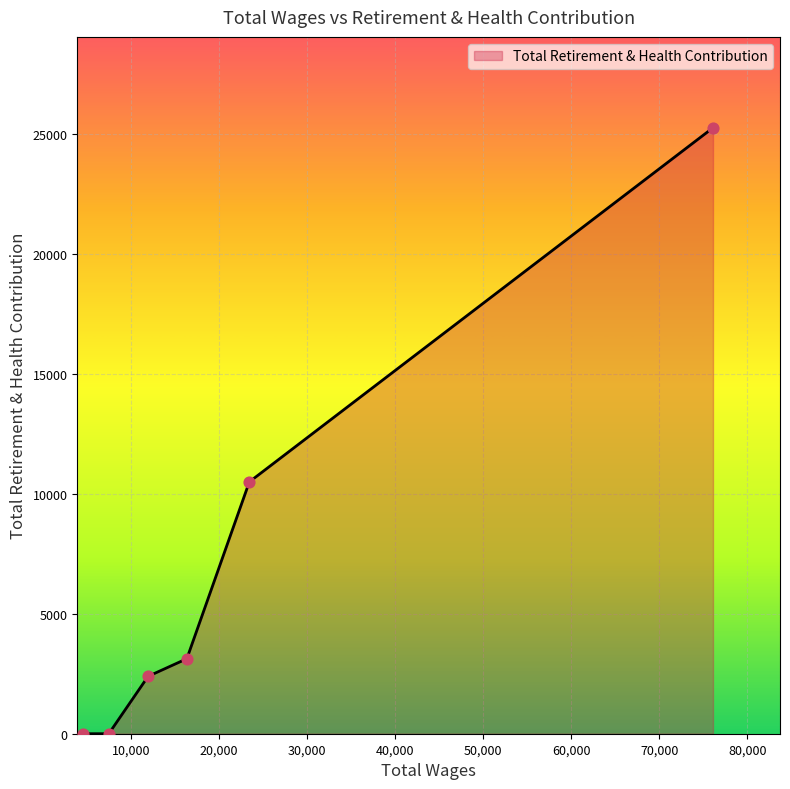

What is the sum of all values?

41252